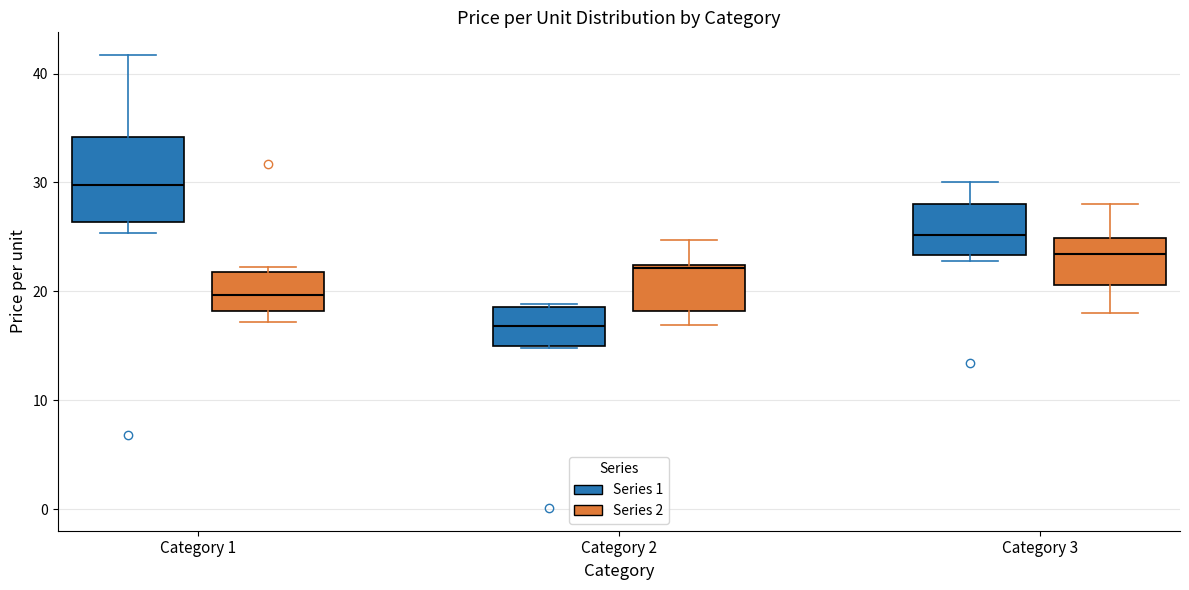

Which box's median line is the lowest?

Category 2 (Series 1)